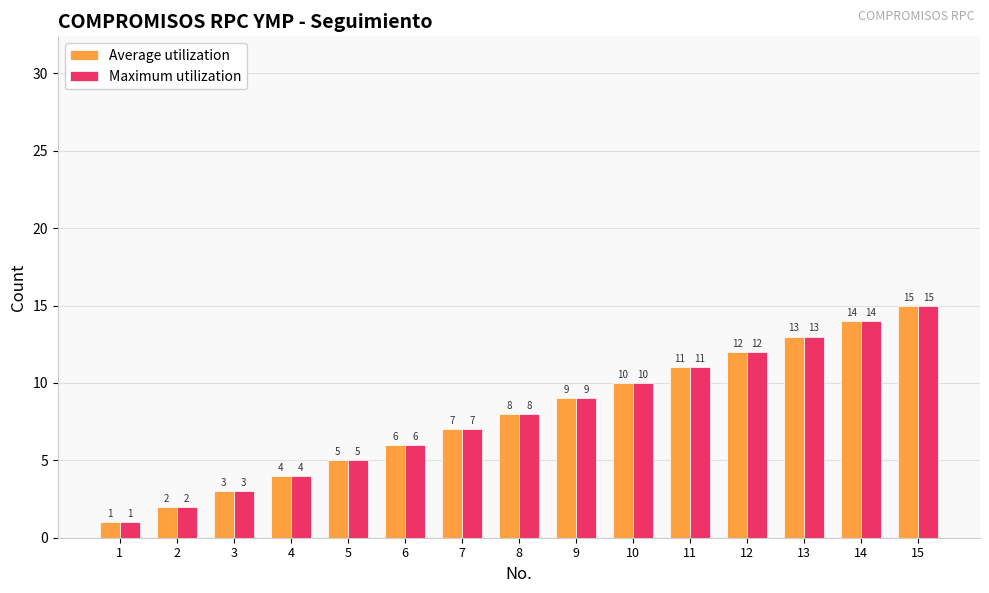

Reading right to left, extract all data points from this chart.

Average utilization: 15	14	13	12	11	10	9	8	7	6	5	4	3	2	1
Maximum utilization: 15	14	13	12	11	10	9	8	7	6	5	4	3	2	1